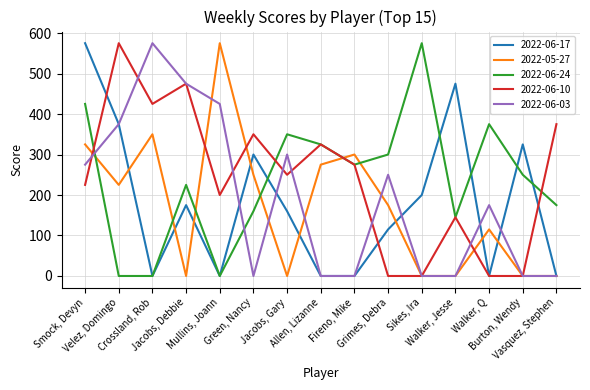

What is the greatest value displayed?

575